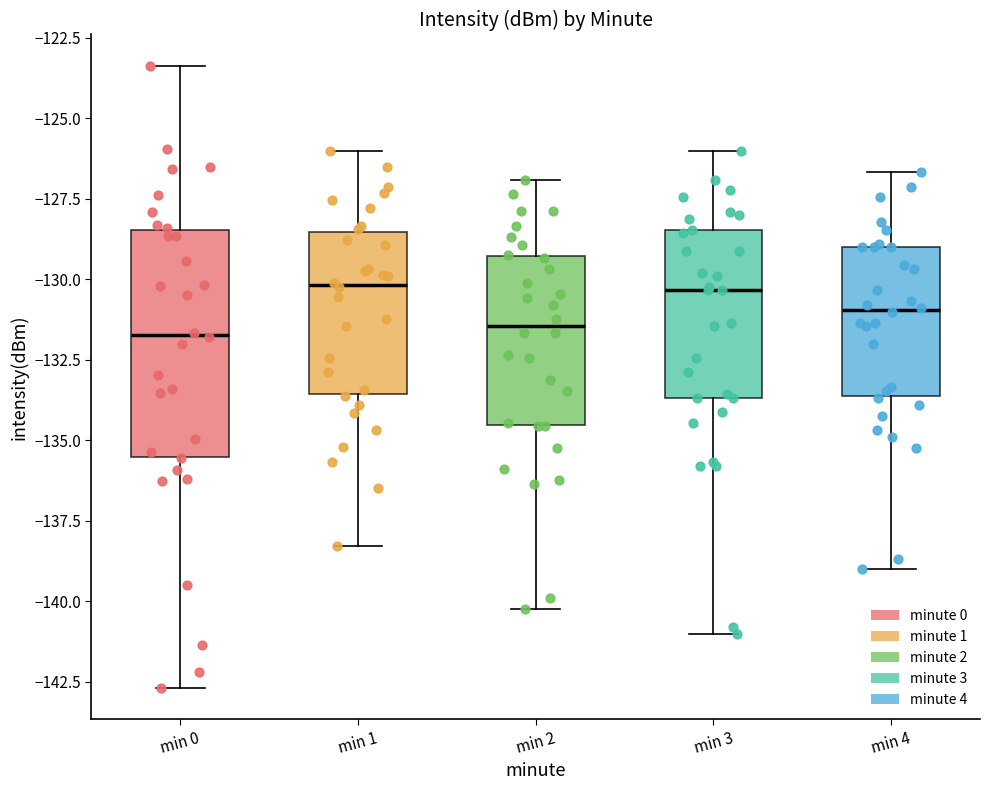

Where is the lower edge of the box for min 4 on the y-axis? The values are not printed on the chart, so give them approximately, as read against the axis.

-133.5